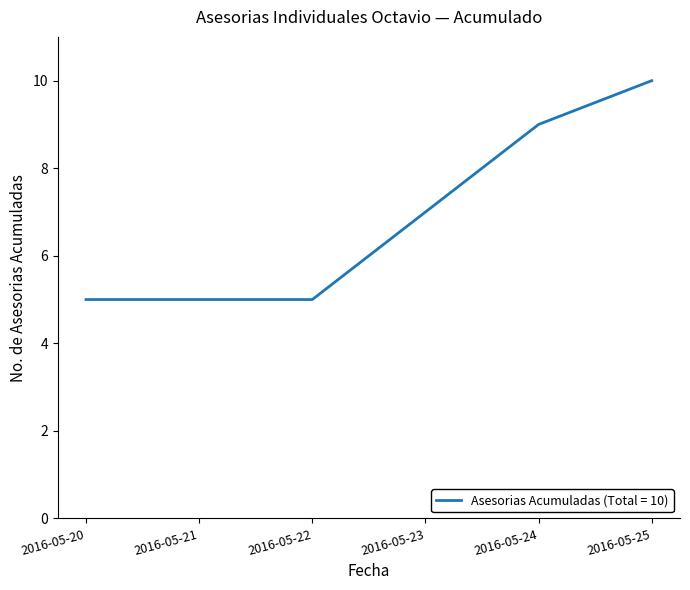

What is the minimum value shown in the chart?

5